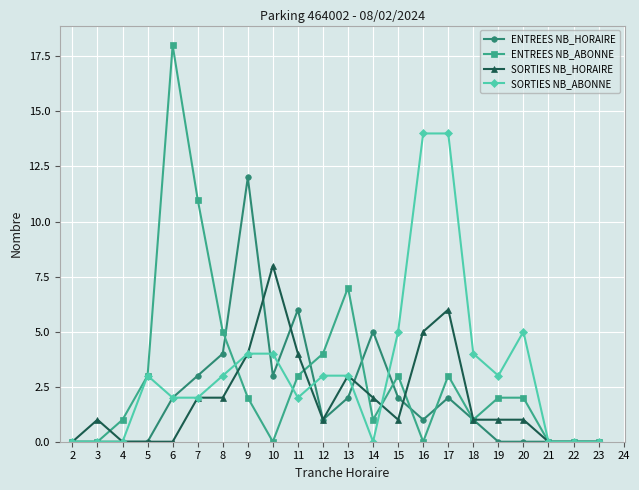

Count the number of data series in this chart.

4